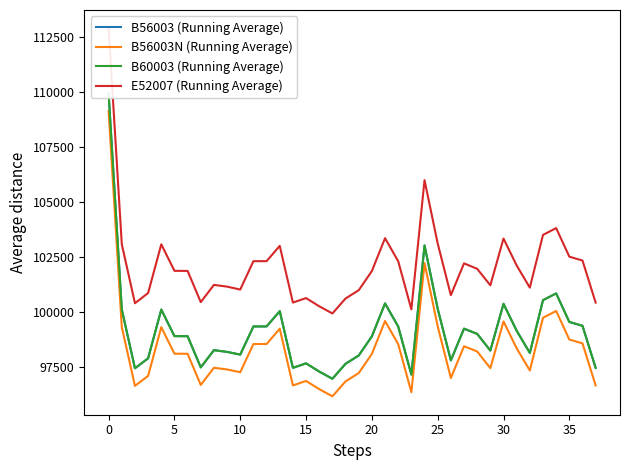

What is the lowest value of the B56003N (Running Average) series?

96150